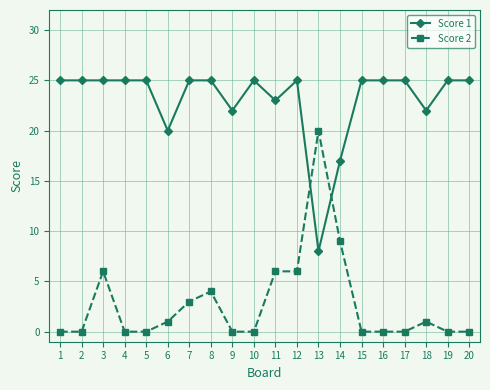

At which category does Score 2 reach its first local peak?

3